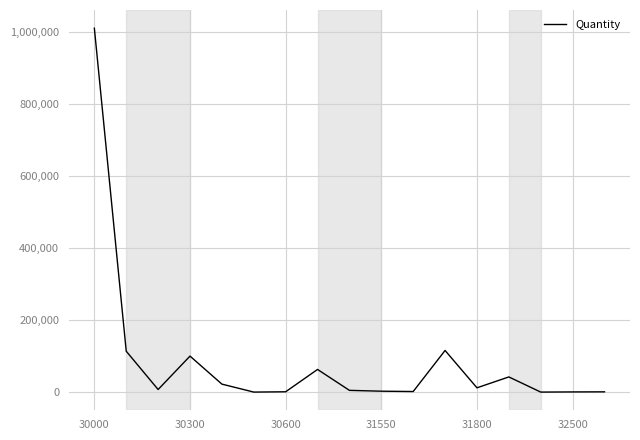

What is the difference between the maximum and minimum values?

1011361